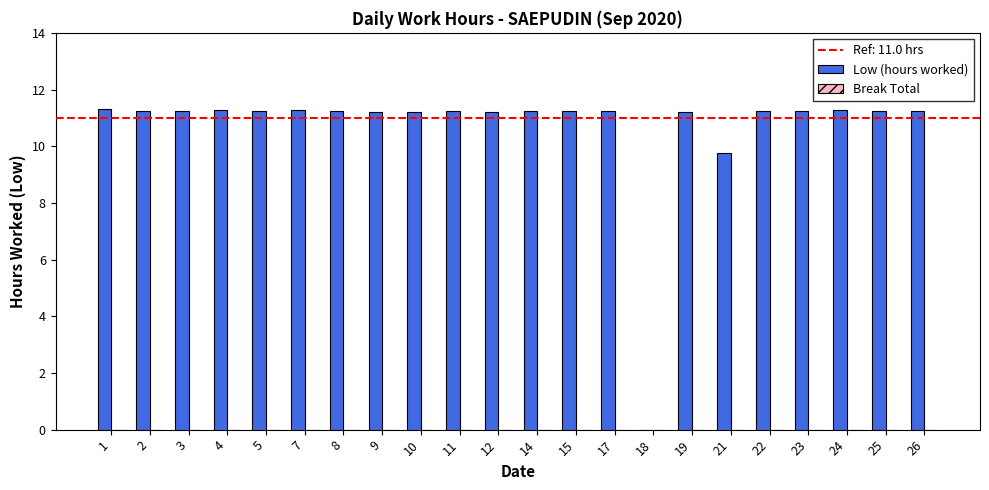

Is it true that the value at 5 is 11.2?

True